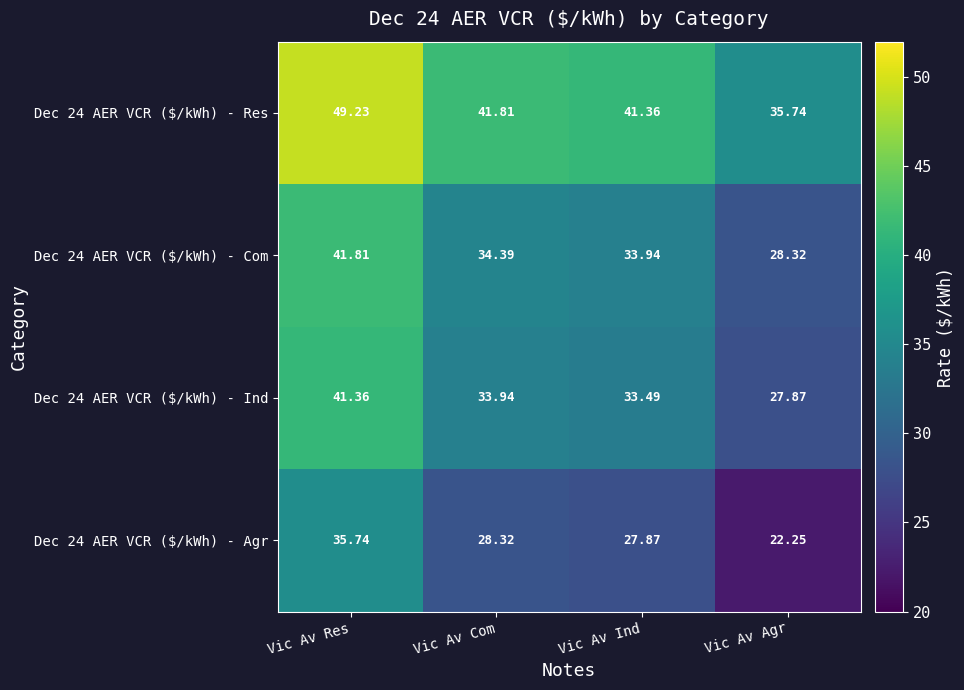

List the labels in order of Dec 24 AER VCR ($/kWh) - Res value, largest first.

Vic Av Res, Vic Av Com, Vic Av Ind, Vic Av Agr